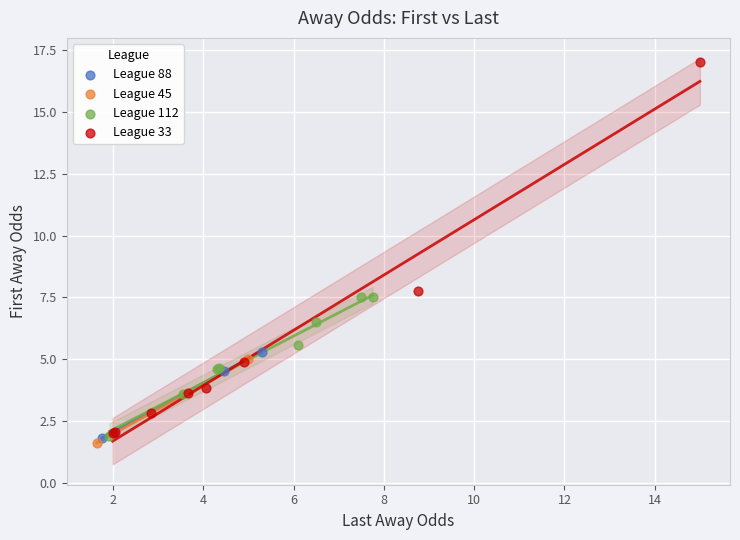

What are all the series names shown in the legend?

League 88, League 45, League 112, League 33